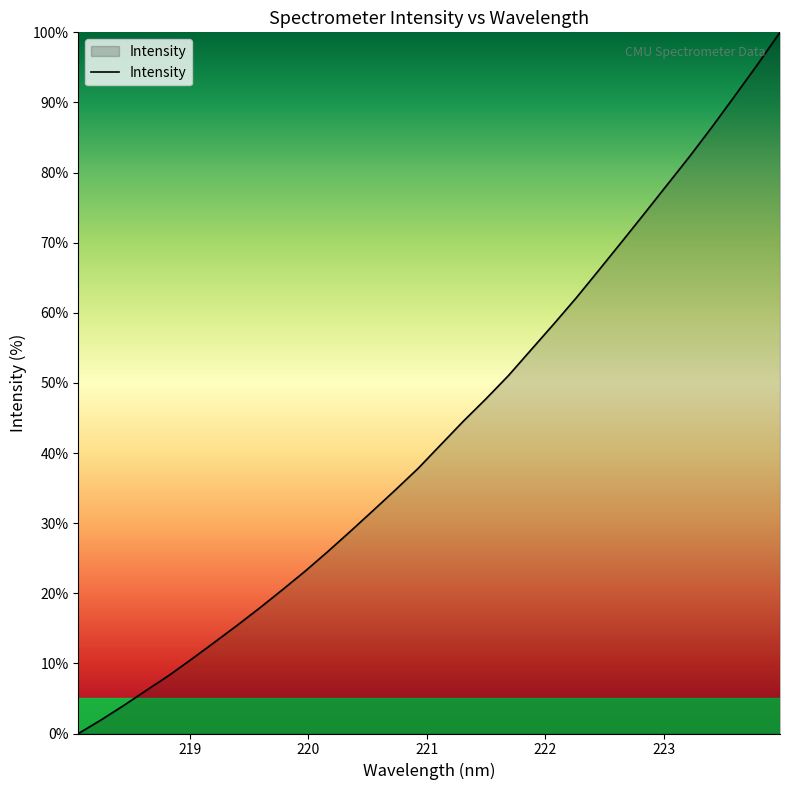

What is the difference between the maximum and minimum values?

100.0